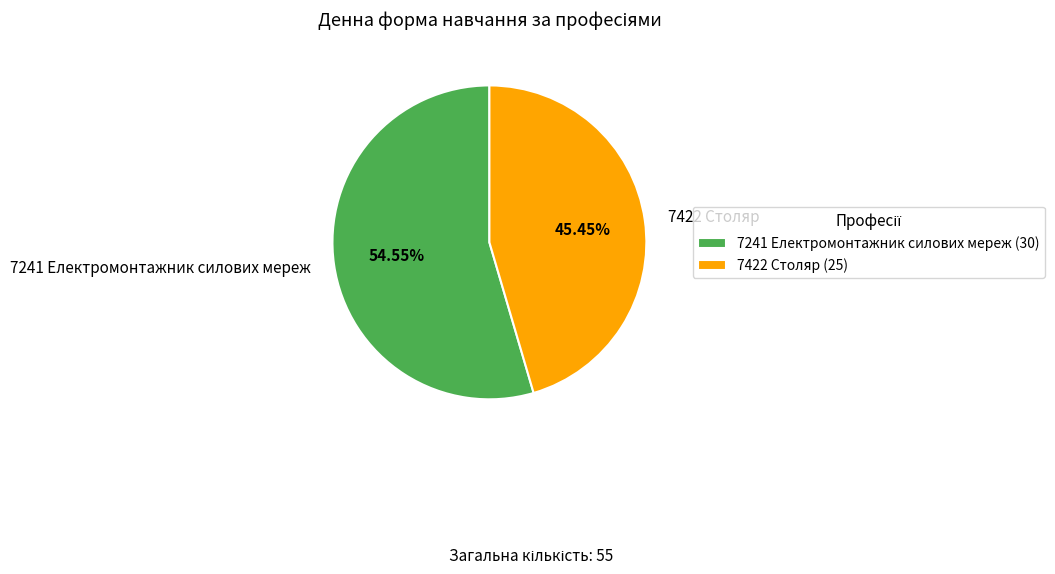

Count the number of slices in the pie.

2